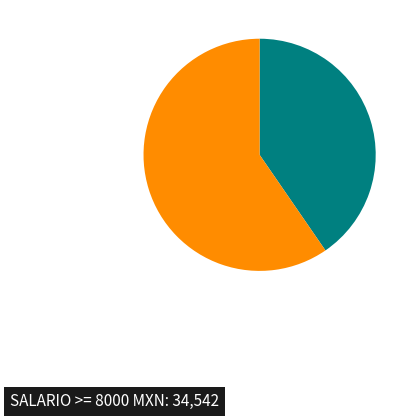

Is there a majority slice in this chart?

Yes